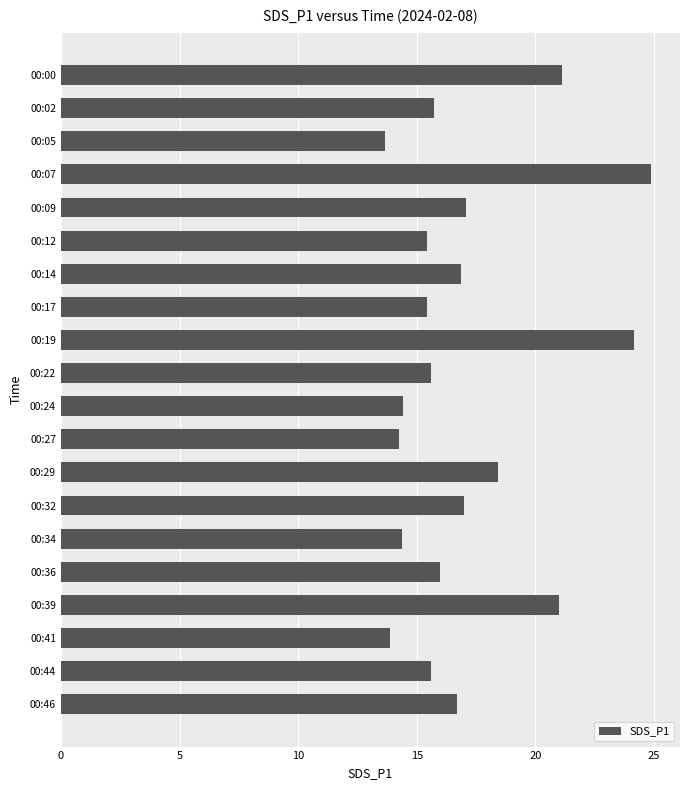

Does the chart contain stacked bars?

No